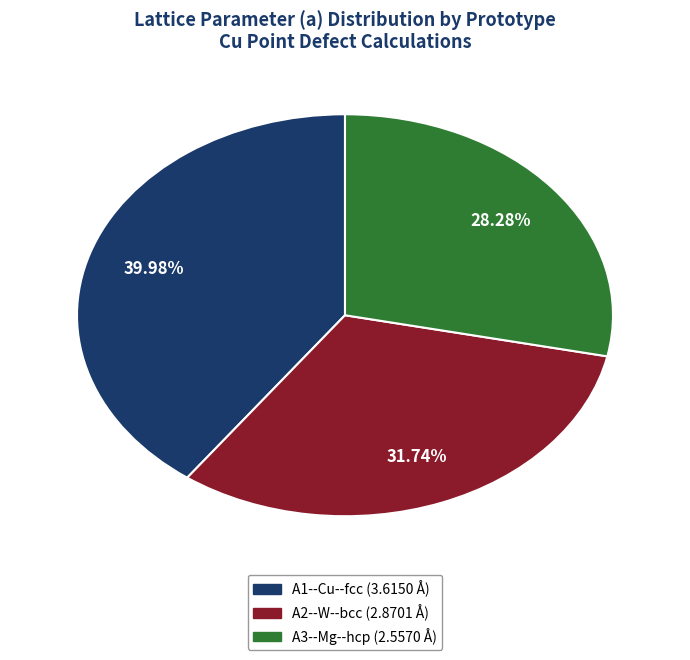

The A1--Cu--fcc slice represents 40% of the pie. True or false?

True